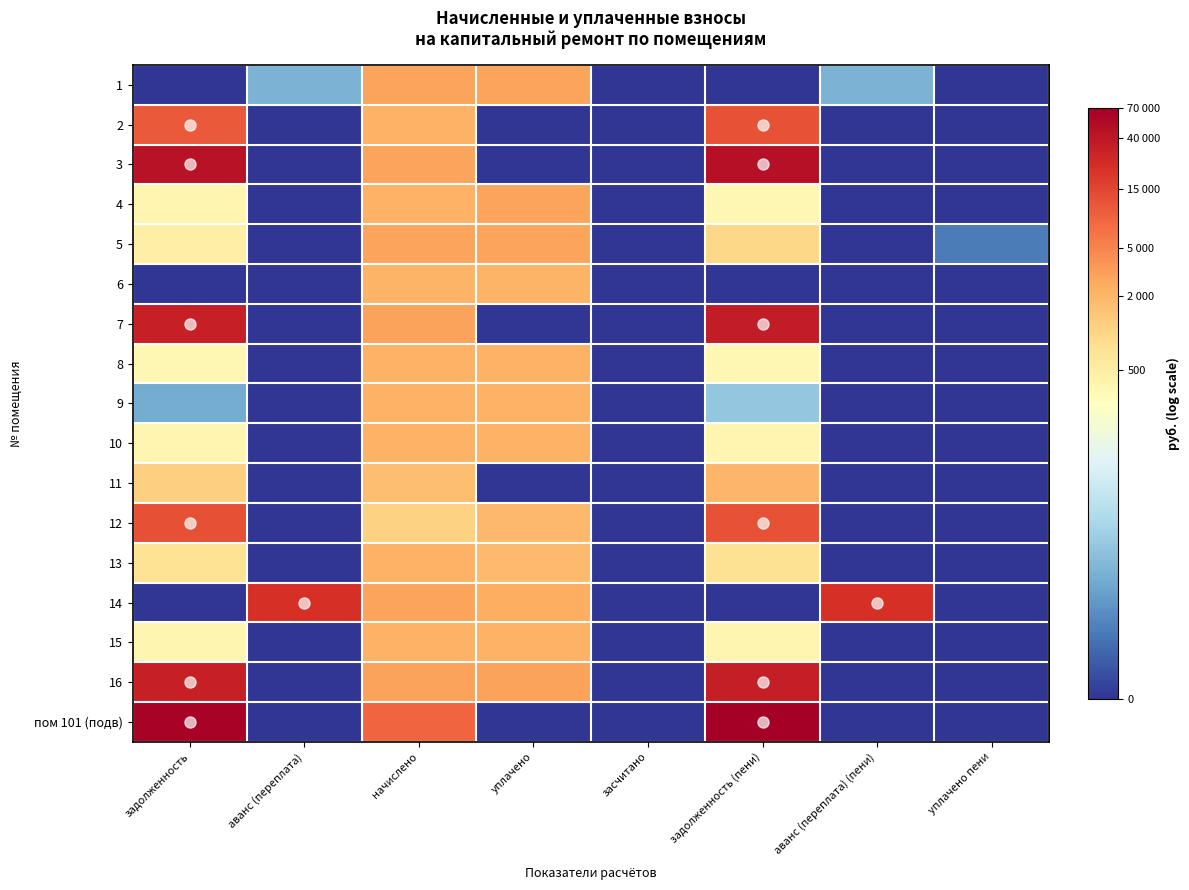

Reading left to right, transcribe all the data shown in this chart.

1: задолженность=0.0	аванс (переплата)=2.4	начислено=8.0	уплачено=8.0	засчитано=0.0	задолженность (пени)=0.0	аванс (переплата) (пени)=2.4	уплачено пени=0.0
2: задолженность=9.3	аванс (переплата)=0.0	начислено=7.7	уплачено=0.0	засчитано=0.0	задолженность (пени)=9.4	аванс (переплата) (пени)=0.0	уплачено пени=0.0
3: задолженность=10.7	аванс (переплата)=0.0	начислено=7.9	уплачено=0.0	засчитано=0.0	задолженность (пени)=10.8	аванс (переплата) (пени)=0.0	уплачено пени=0.0
4: задолженность=5.9	аванс (переплата)=0.0	начислено=7.7	уплачено=8.0	засчитано=0.0	задолженность (пени)=5.9	аванс (переплата) (пени)=0.0	уплачено пени=0.0
5: задолженность=6.2	аванс (переплата)=0.0	начислено=7.9	уплачено=7.9	засчитано=0.0	задолженность (пени)=6.8	аванс (переплата) (пени)=0.0	уплачено пени=1.3
6: задолженность=0.0	аванс (переплата)=0.0	начислено=7.7	уплачено=7.7	засчитано=0.0	задолженность (пени)=0.0	аванс (переплата) (пени)=0.0	уплачено пени=0.0
7: задолженность=10.4	аванс (переплата)=0.0	начислено=8.0	уплачено=0.0	засчитано=0.0	задолженность (пени)=10.5	аванс (переплата) (пени)=0.0	уплачено пени=0.0
8: задолженность=5.9	аванс (переплата)=0.0	начислено=7.7	уплачено=7.7	засчитано=0.0	задолженность (пени)=5.9	аванс (переплата) (пени)=0.0	уплачено пени=0.0
9: задолженность=2.2	аванс (переплата)=0.0	начислено=7.7	уплачено=7.7	засчитано=0.0	задолженность (пени)=2.9	аванс (переплата) (пени)=0.0	уплачено пени=0.0
10: задолженность=5.9	аванс (переплата)=0.0	начислено=7.7	уплачено=7.7	засчитано=0.0	задолженность (пени)=5.9	аванс (переплата) (пени)=0.0	уплачено пени=0.0
11: задолженность=7.0	аванс (переплата)=0.0	начислено=7.4	уплачено=0.0	засчитано=0.0	задолженность (пени)=7.6	аванс (переплата) (пени)=0.0	уплачено пени=0.0
12: задолженность=9.4	аванс (переплата)=0.0	начислено=7.0	уплачено=7.6	засчитано=0.0	задолженность (пени)=9.4	аванс (переплата) (пени)=0.0	уплачено пени=0.0
13: задолженность=6.6	аванс (переплата)=0.0	начислено=7.7	уплачено=7.5	засчитано=0.0	задолженность (пени)=6.6	аванс (переплата) (пени)=0.0	уплачено пени=0.0
14: задолженность=0.0	аванс (переплата)=10.0	начислено=8.0	уплачено=7.8	засчитано=0.0	задолженность (пени)=0.0	аванс (переплата) (пени)=10.0	уплачено пени=0.0
15: задолженность=5.9	аванс (переплата)=0.0	начислено=7.7	уплачено=7.7	засчитано=0.0	задолженность (пени)=5.9	аванс (переплата) (пени)=0.0	уплачено пени=0.0
16: задолженность=10.4	аванс (переплата)=0.0	начислено=8.0	уплачено=8.0	засчитано=0.0	задолженность (пени)=10.4	аванс (переплата) (пени)=0.0	уплачено пени=0.0
пом 101 (подв): задолженность=11.1	аванс (переплата)=0.0	начислено=9.0	уплачено=0.0	засчитано=0.0	задолженность (пени)=11.1	аванс (переплата) (пени)=0.0	уплачено пени=0.0